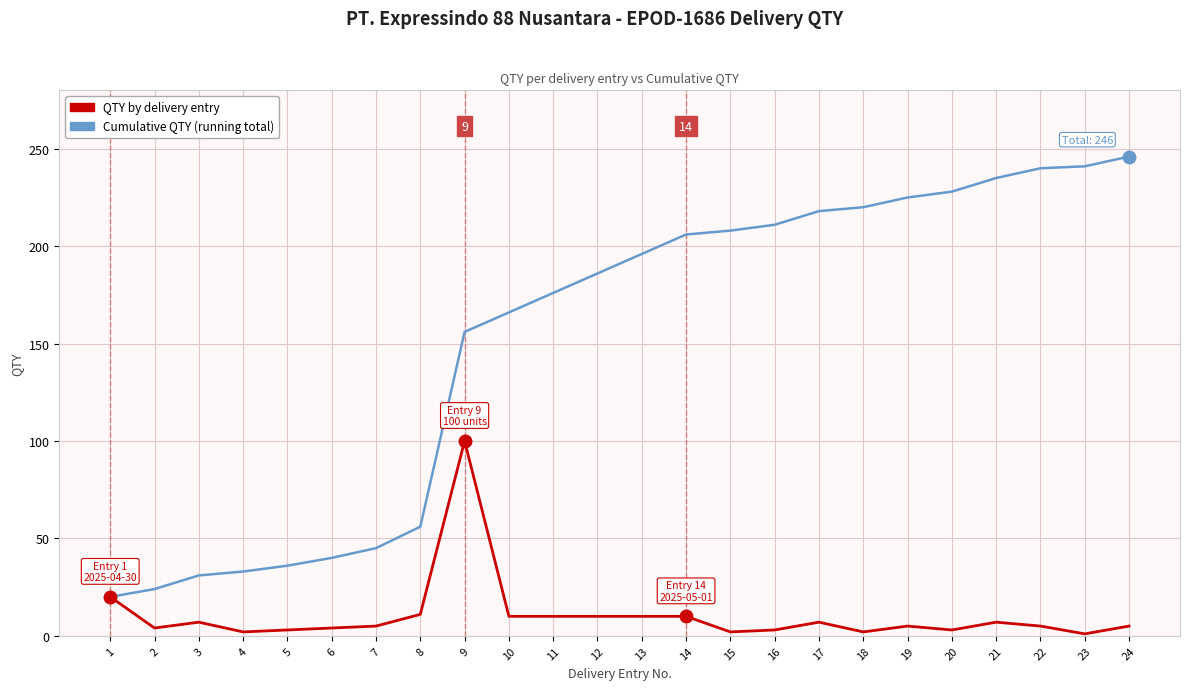

True or false: QTY by delivery entry has a value of 5 at 24.

True